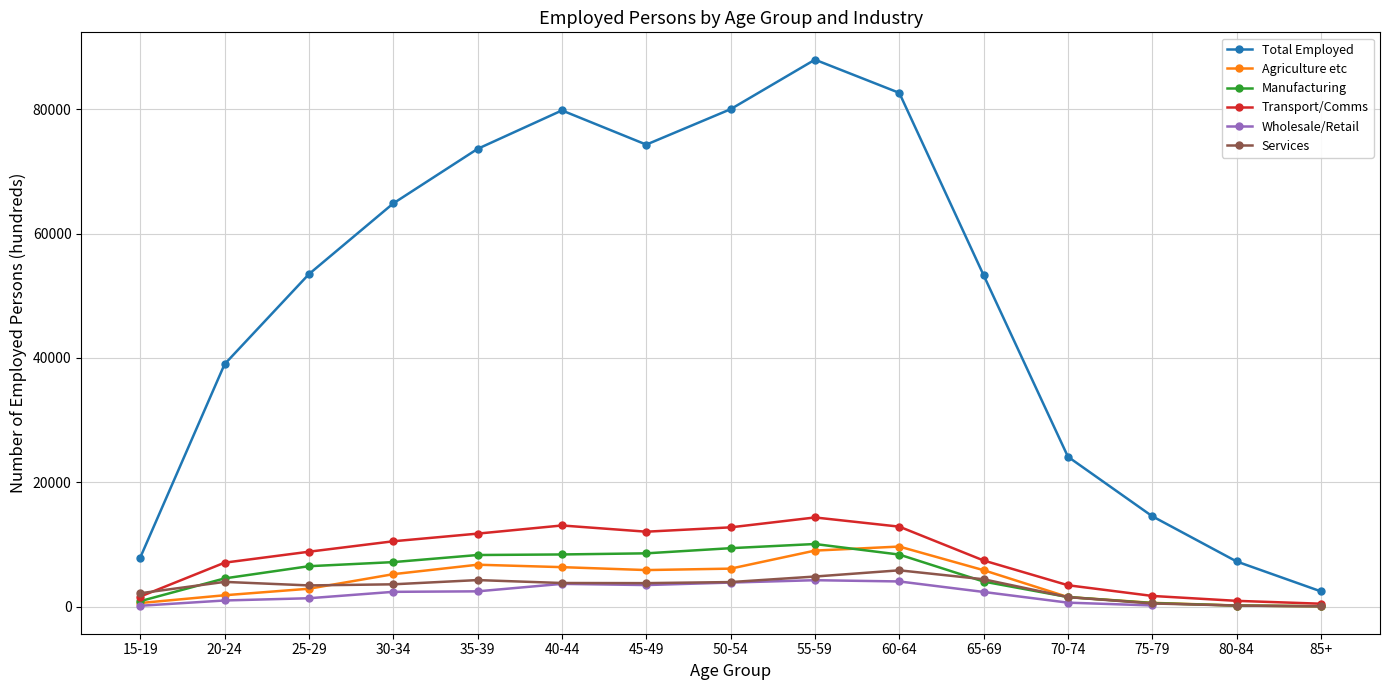

At which label is Wholesale/Retail closest to 2205?

65-69